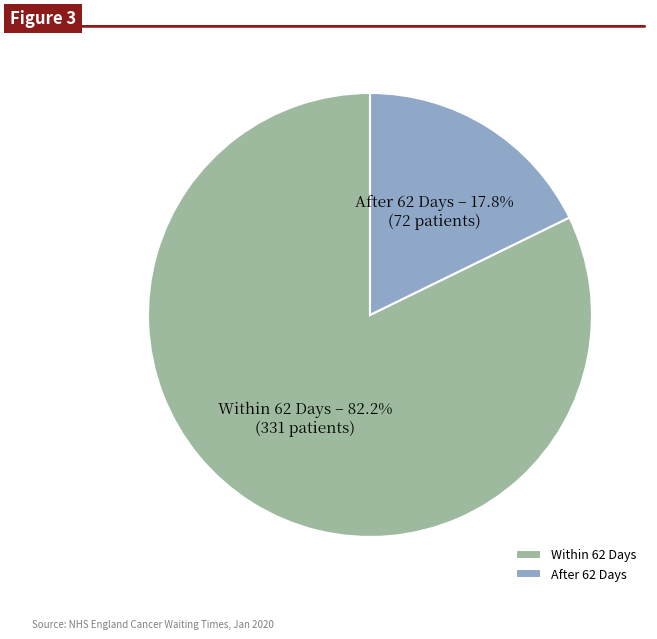

How much of the chart is everything except Within 62 Days?

17.8%